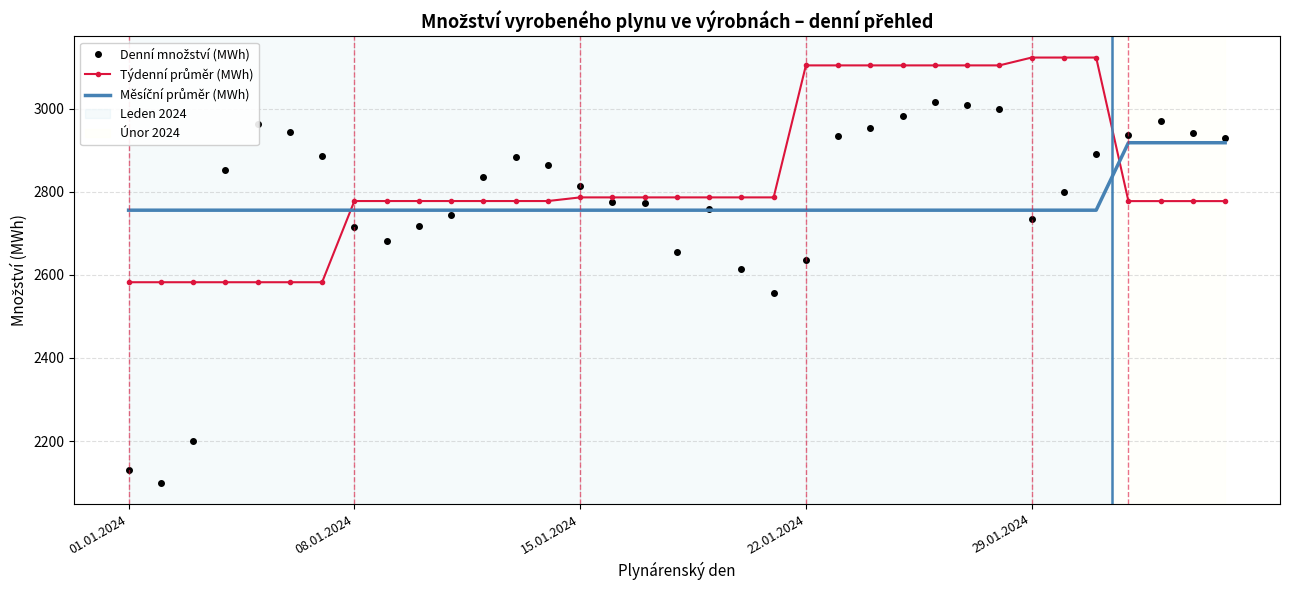

What is the greatest value displayed?

3123.0